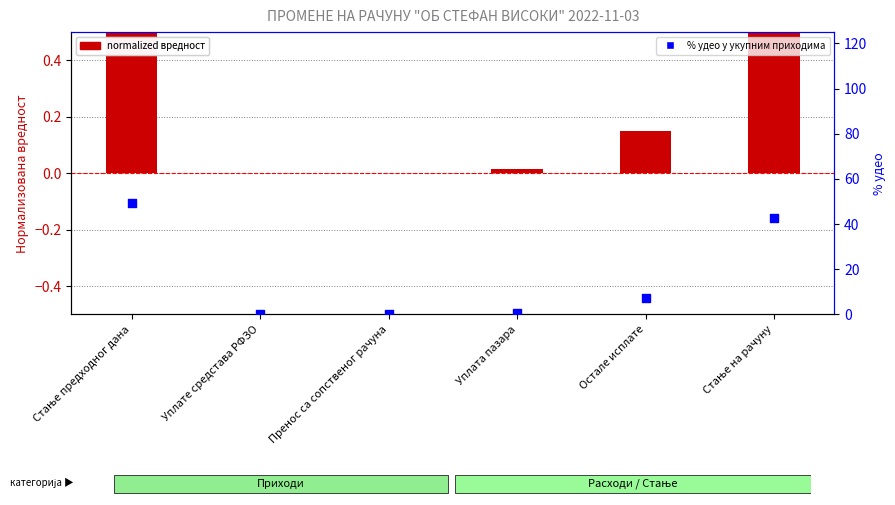

At which category is the sum across all series the highest?

Стање предходног дана